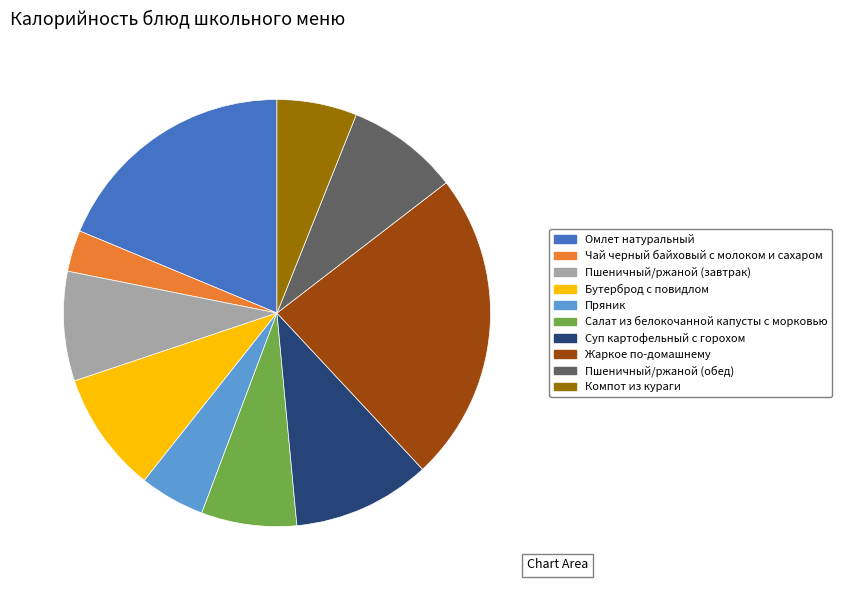

Approximately how many times larger is the value at Пряник compared to Чай черный байховый с молоком и сахаром?

1.6